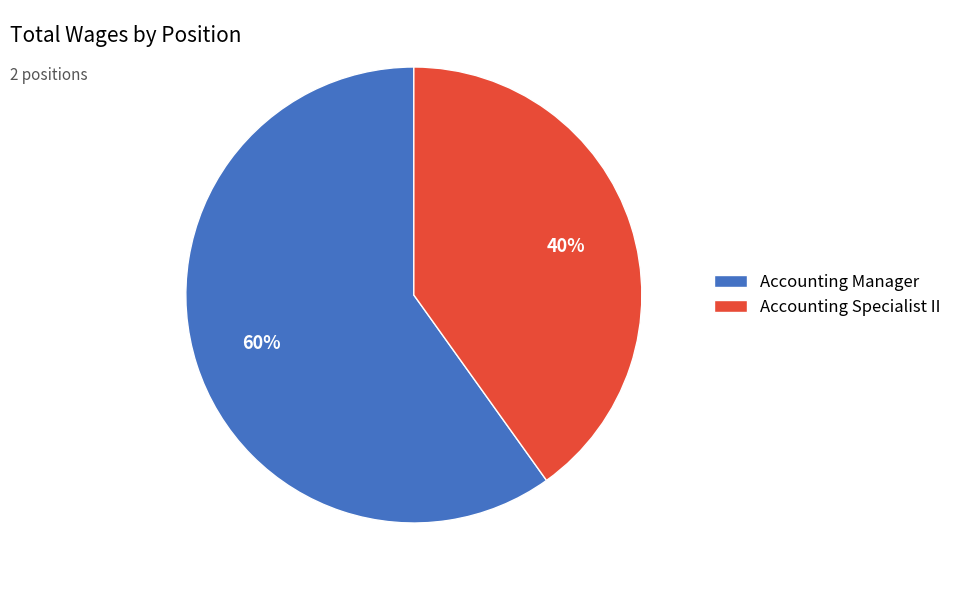

Between Accounting Specialist II and Accounting Manager, which is larger?

Accounting Manager